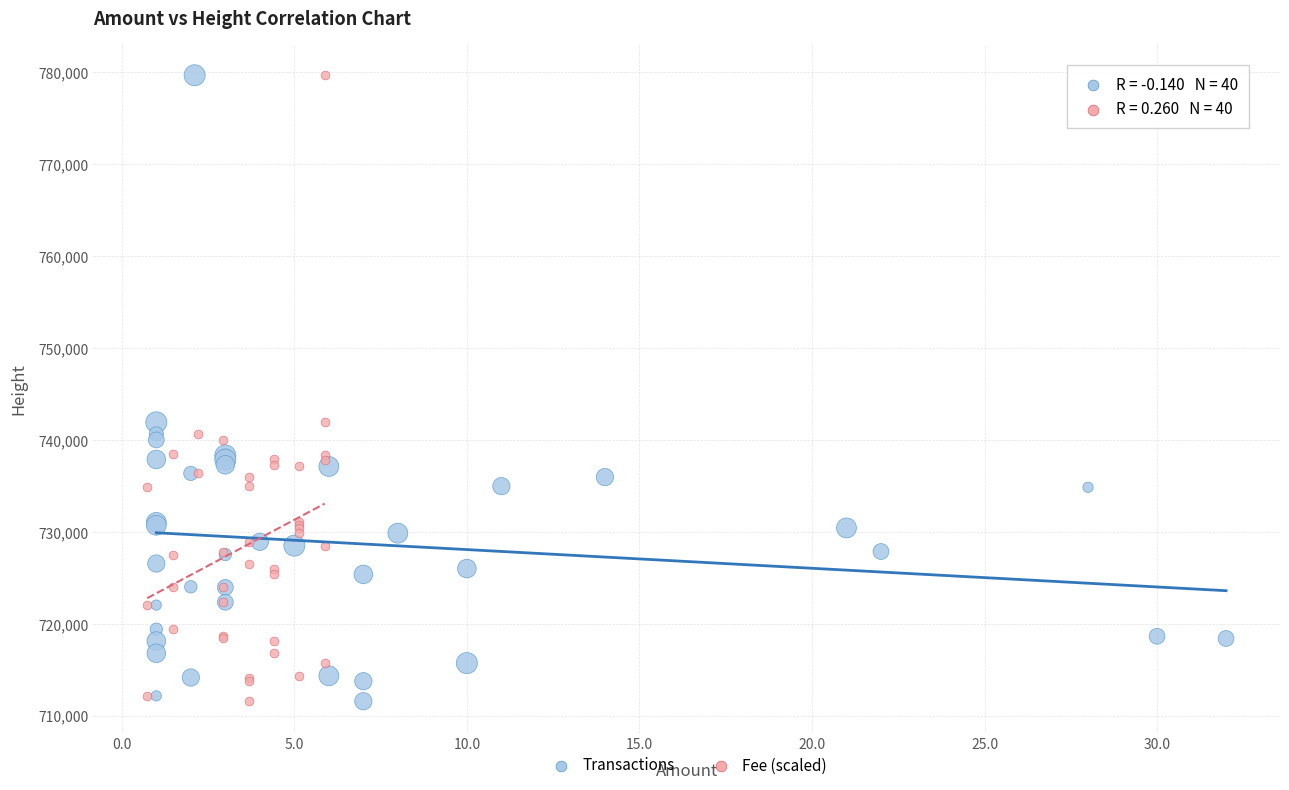

What are all the series names shown in the legend?

Transactions, Fee (scaled)